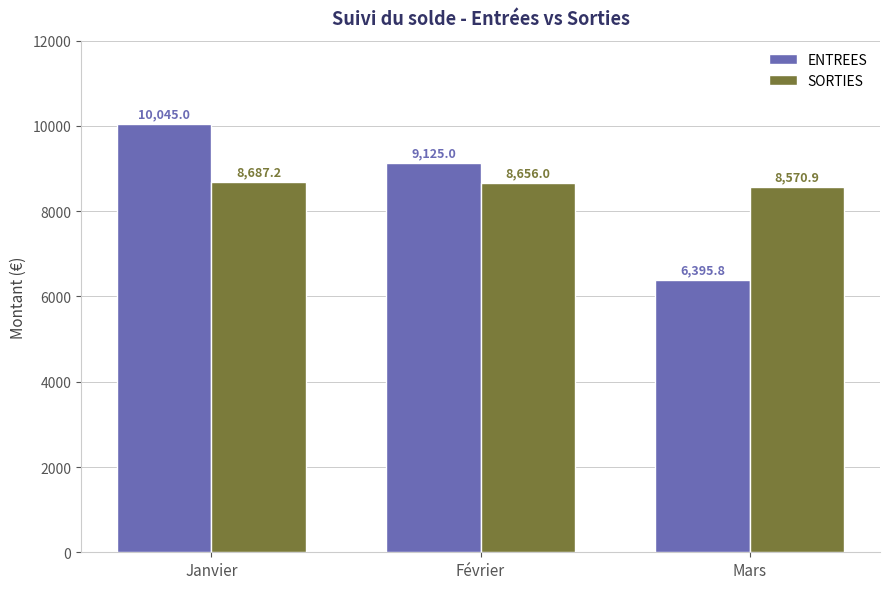

How many values in the ENTREES series are below 9125?

1